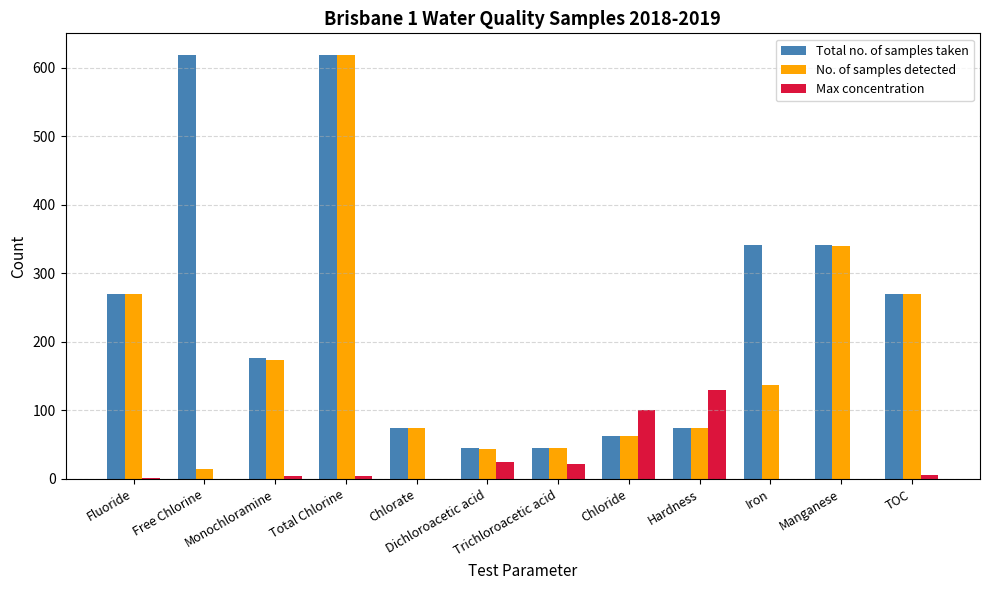

What is the total value across all series at Monochloramine?

352.4